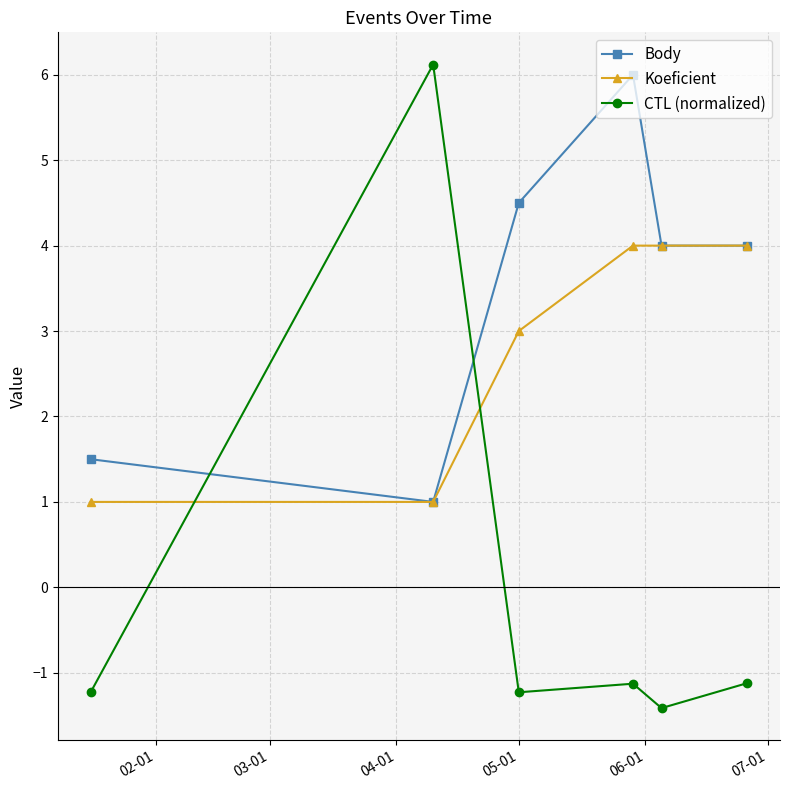

List the series in order of their overall mean, lowest first.

CTL (normalized), Koeficient, Body